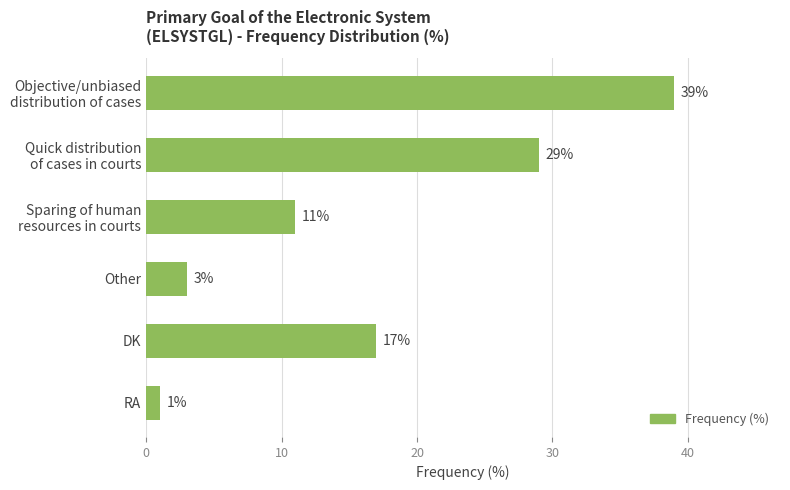

Reading bottom to top, list all the values displayed in this chart.

1	17	3	11	29	39